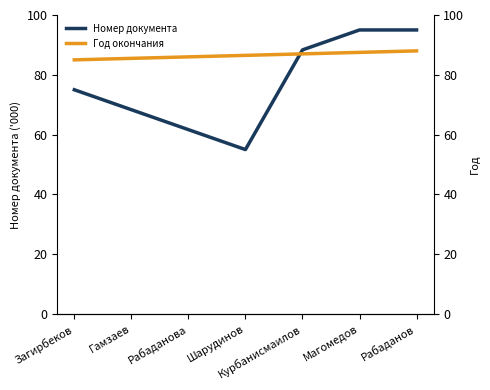

Rank the categories by Год окончания value from lowest to highest.

Загирбеков, Гамзаев, Рабаданова, Шарудинов, Курбанисмаилов, Магомедов, Рабаданов